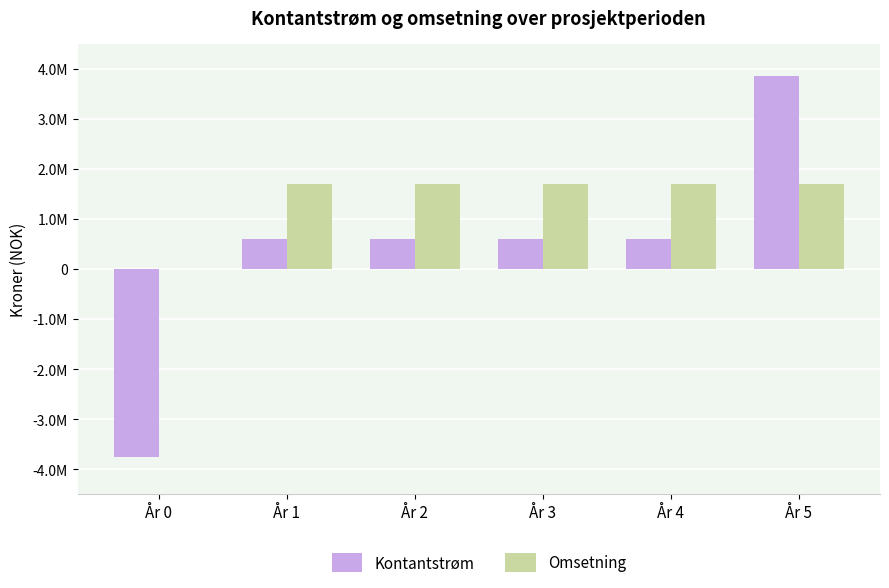

Which series has the largest total across all categories?

Omsetning